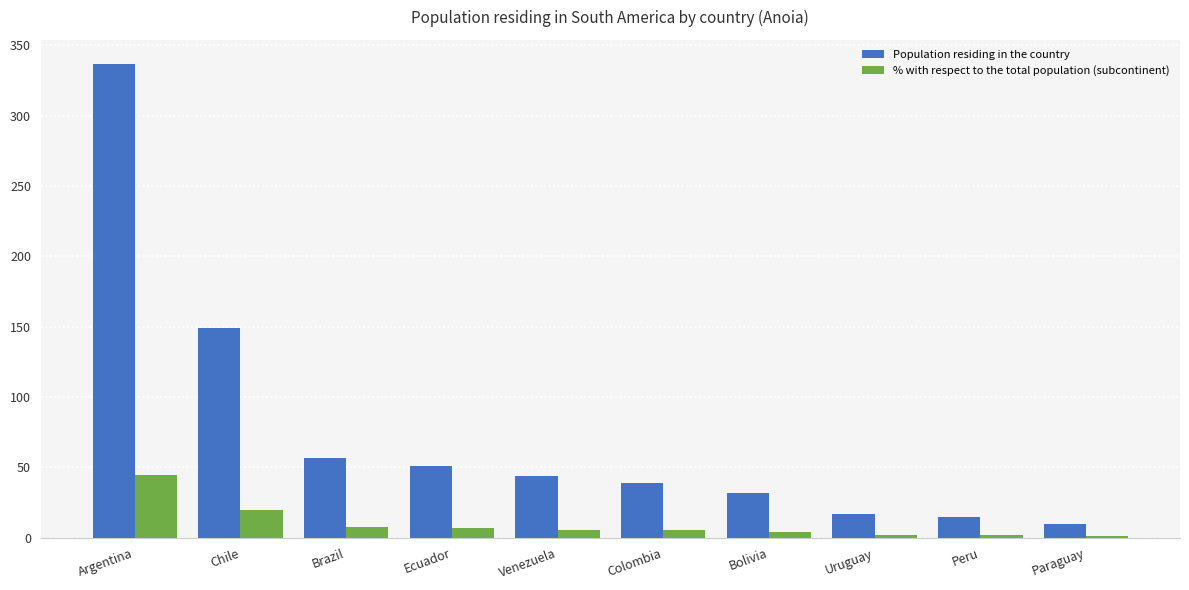

At which category is the sum across all series the highest?

Argentina